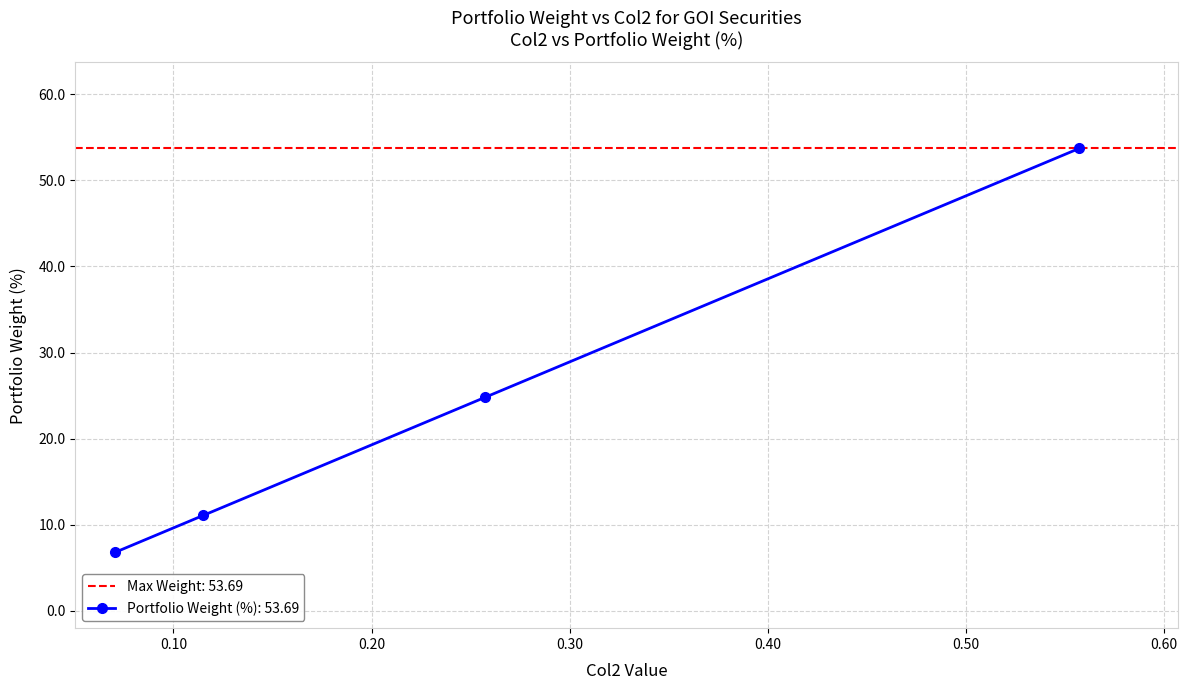

Count the number of data series in this chart.

1